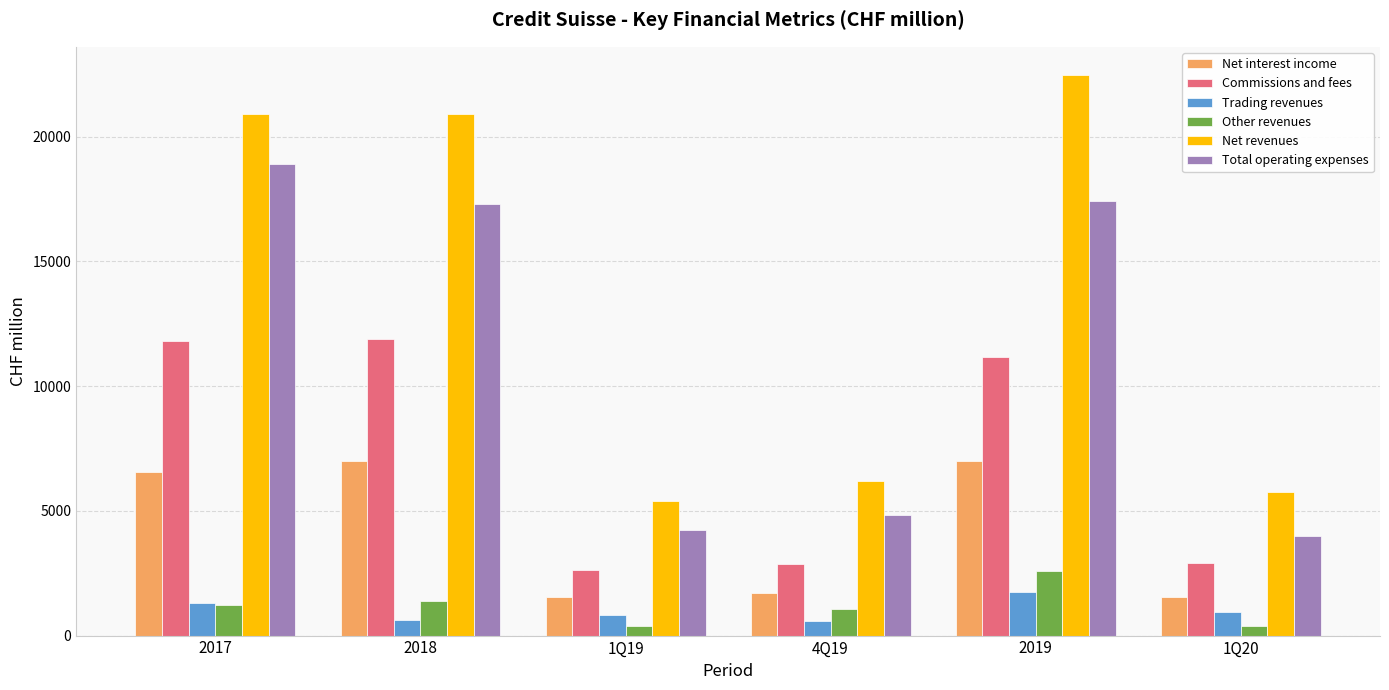

What is the sum of all Net interest income values?

25351